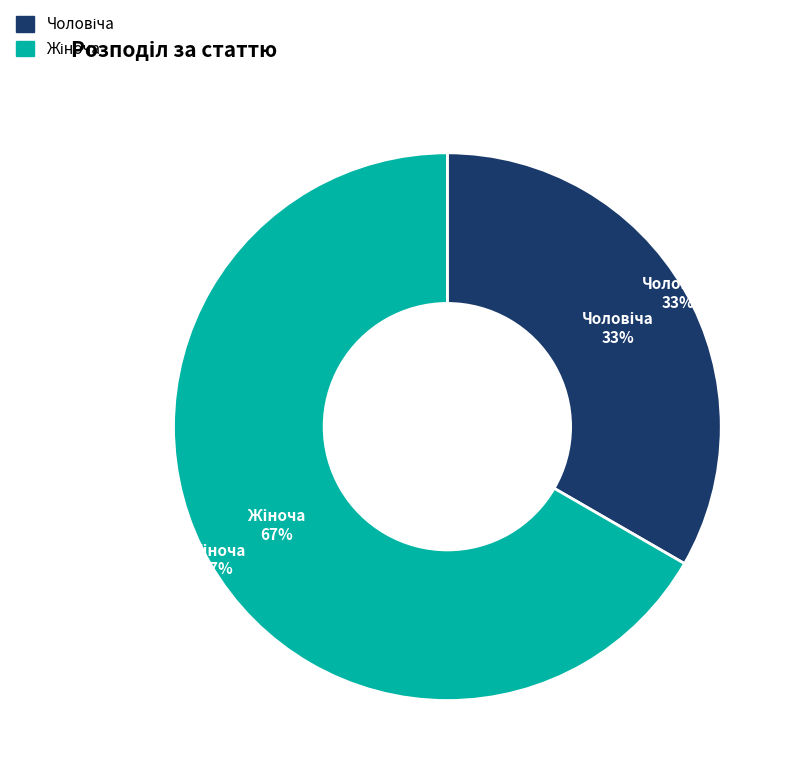

Rank the categories by value from highest to lowest.

Жіноча, Чоловіча